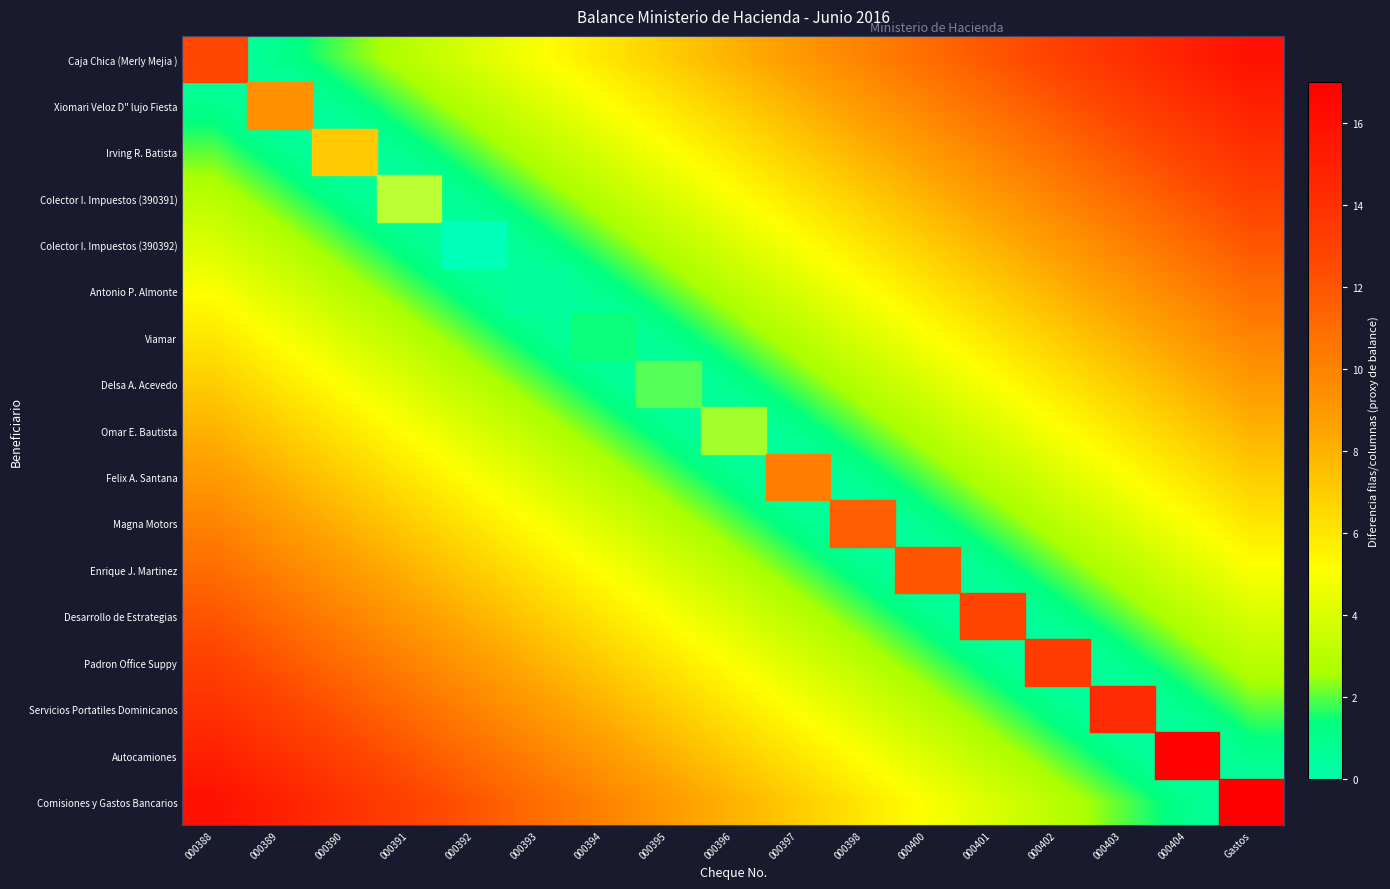

Reading left to right, list all the values displayed in this chart.

Caja Chica (Merly Mejia ): 000388=0	000389=1	000390=2	000391=3	000392=4	000393=5	000394=6	000395=7	000396=8	000397=9	000398=10	000400=11	000401=12	000402=13	000403=14	000404=15	Gastos=16
Xiomari Veloz D" lujo Fiesta: 000388=1	000389=0	000390=1	000391=2	000392=3	000393=4	000394=5	000395=6	000396=7	000397=8	000398=9	000400=10	000401=11	000402=12	000403=13	000404=14	Gastos=15
Irving R. Batista: 000388=2	000389=1	000390=0	000391=1	000392=2	000393=3	000394=4	000395=5	000396=6	000397=7	000398=8	000400=9	000401=10	000402=11	000403=12	000404=13	Gastos=14
Colector I. Impuestos (390391): 000388=3	000389=2	000390=1	000391=0	000392=1	000393=2	000394=3	000395=4	000396=5	000397=6	000398=7	000400=8	000401=9	000402=10	000403=11	000404=12	Gastos=13
Colector I. Impuestos (390392): 000388=4	000389=3	000390=2	000391=1	000392=0	000393=1	000394=2	000395=3	000396=4	000397=5	000398=6	000400=7	000401=8	000402=9	000403=10	000404=11	Gastos=12
Antonio P. Almonte: 000388=5	000389=4	000390=3	000391=2	000392=1	000393=0	000394=1	000395=2	000396=3	000397=4	000398=5	000400=6	000401=7	000402=8	000403=9	000404=10	Gastos=11
Viamar: 000388=6	000389=5	000390=4	000391=3	000392=2	000393=1	000394=0	000395=1	000396=2	000397=3	000398=4	000400=5	000401=6	000402=7	000403=8	000404=9	Gastos=10
Delsa A. Acevedo: 000388=7	000389=6	000390=5	000391=4	000392=3	000393=2	000394=1	000395=0	000396=1	000397=2	000398=3	000400=4	000401=5	000402=6	000403=7	000404=8	Gastos=9
Omar E. Bautista: 000388=8	000389=7	000390=6	000391=5	000392=4	000393=3	000394=2	000395=1	000396=0	000397=1	000398=2	000400=3	000401=4	000402=5	000403=6	000404=7	Gastos=8
Felix A. Santana: 000388=9	000389=8	000390=7	000391=6	000392=5	000393=4	000394=3	000395=2	000396=1	000397=0	000398=1	000400=2	000401=3	000402=4	000403=5	000404=6	Gastos=7
Magna Motors: 000388=10	000389=9	000390=8	000391=7	000392=6	000393=5	000394=4	000395=3	000396=2	000397=1	000398=0	000400=1	000401=2	000402=3	000403=4	000404=5	Gastos=6
Enrique J. Martinez: 000388=11	000389=10	000390=9	000391=8	000392=7	000393=6	000394=5	000395=4	000396=3	000397=2	000398=1	000400=0	000401=1	000402=2	000403=3	000404=4	Gastos=5
Desarrollo de Estrategias: 000388=12	000389=11	000390=10	000391=9	000392=8	000393=7	000394=6	000395=5	000396=4	000397=3	000398=2	000400=1	000401=0	000402=1	000403=2	000404=3	Gastos=4
Padron Office Suppy: 000388=13	000389=12	000390=11	000391=10	000392=9	000393=8	000394=7	000395=6	000396=5	000397=4	000398=3	000400=2	000401=1	000402=0	000403=1	000404=2	Gastos=3
Servicios Portatiles Dominicanos: 000388=14	000389=13	000390=12	000391=11	000392=10	000393=9	000394=8	000395=7	000396=6	000397=5	000398=4	000400=3	000401=2	000402=1	000403=0	000404=1	Gastos=2
Autocamiones: 000388=15	000389=14	000390=13	000391=12	000392=11	000393=10	000394=9	000395=8	000396=7	000397=6	000398=5	000400=4	000401=3	000402=2	000403=1	000404=0	Gastos=1
Comisiones y Gastos Bancarios: 000388=16	000389=15	000390=14	000391=13	000392=12	000393=11	000394=10	000395=9	000396=8	000397=7	000398=6	000400=5	000401=4	000402=3	000403=2	000404=1	Gastos=0